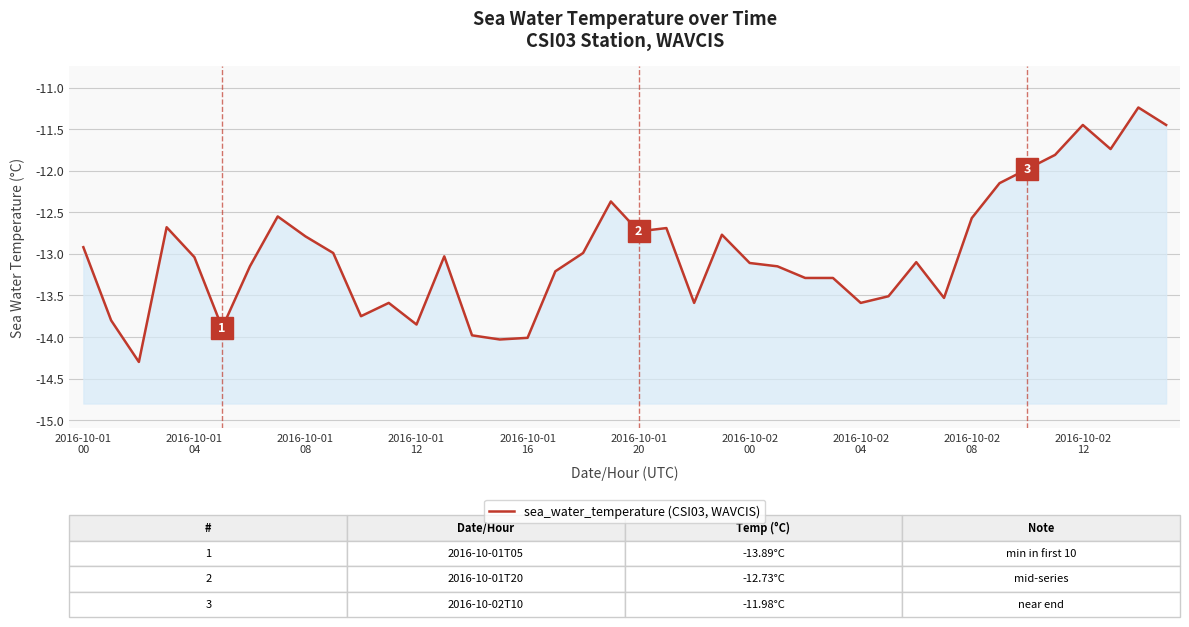

What is the sum of the values at 31 and 2016-10-01
00?

-26.4